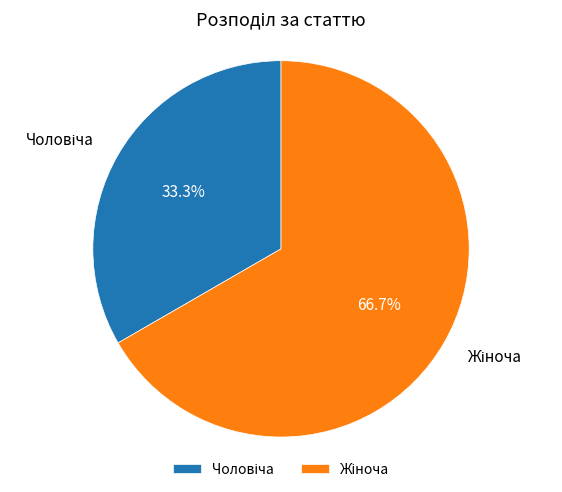

Which category has the biggest portion of the pie?

Жіноча